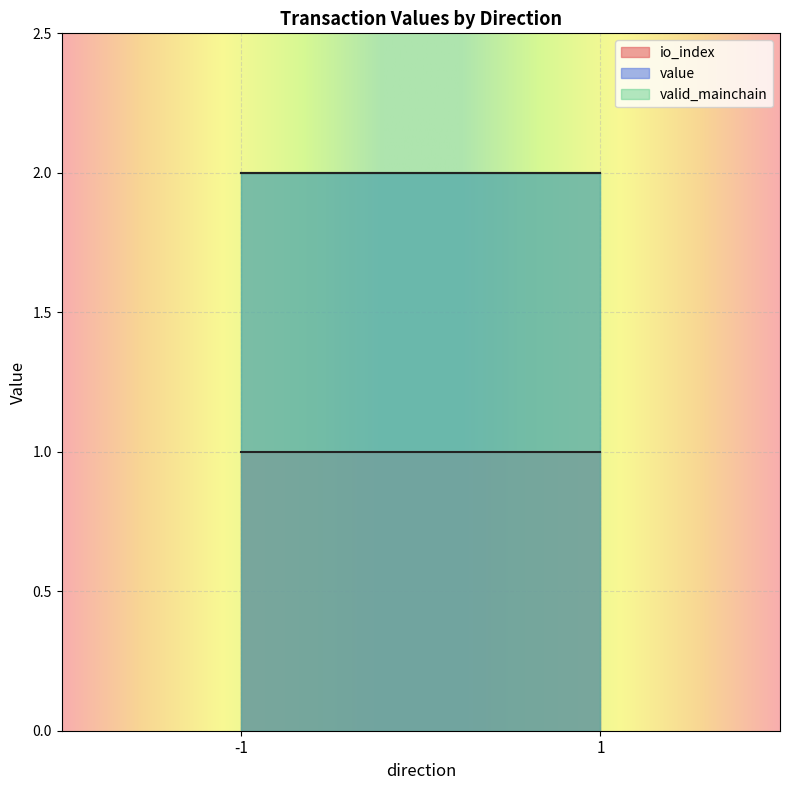

Is the value of value at 1 greater than the value of io_index at 1?

Yes